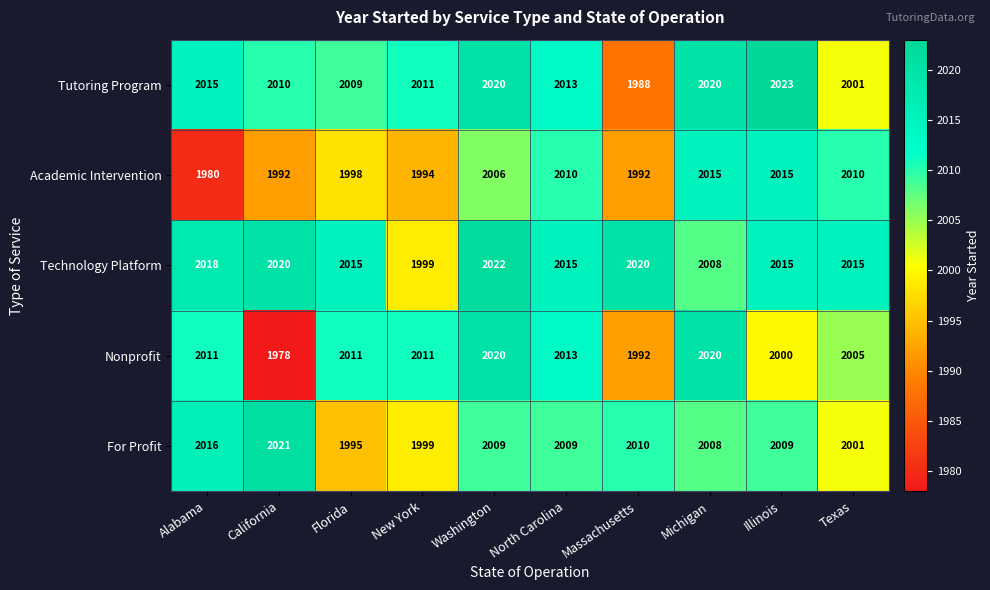

What is the difference between the highest and lowest values at Illinois?

23